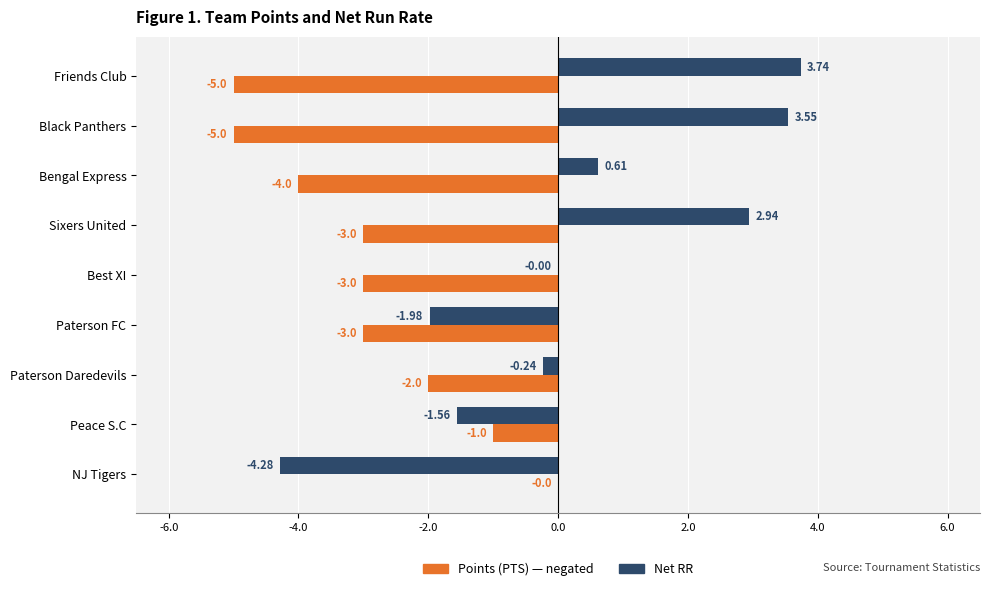

At which category does the chart reach its peak across all series?

Friends Club